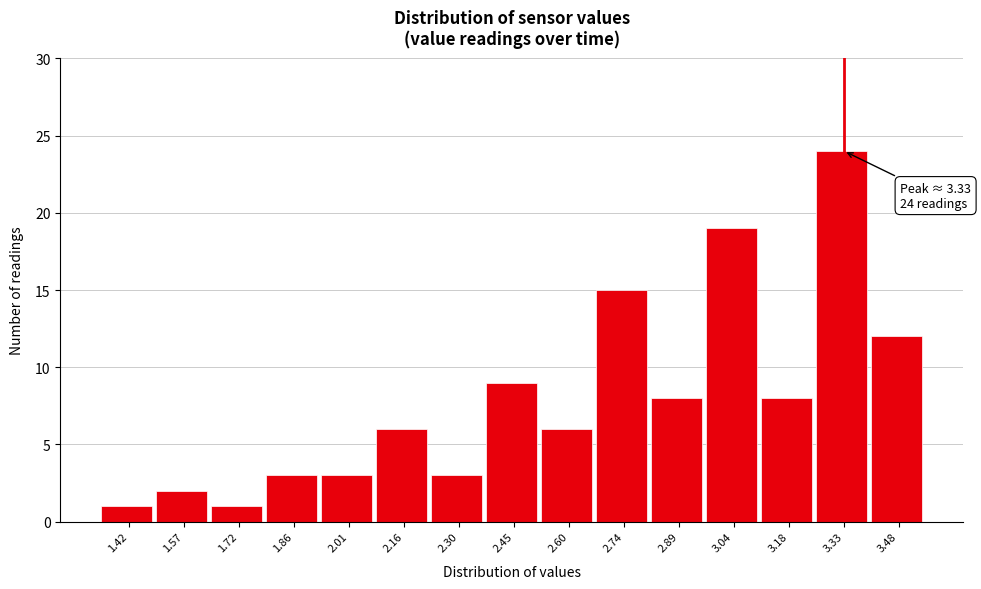

Over which range of the x-axis is the bar tallest?

3.26 to 3.40